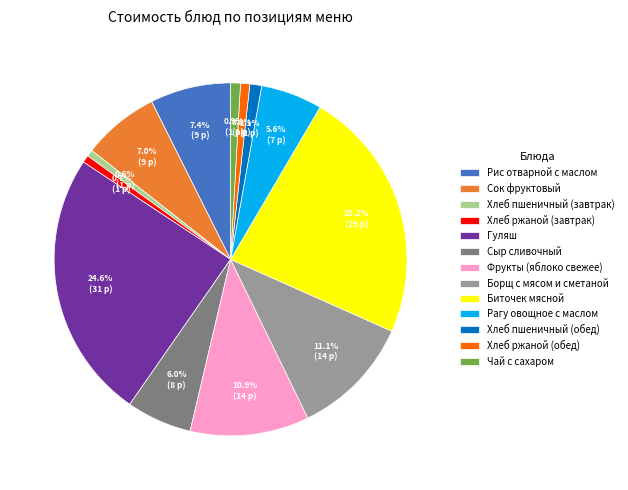

Approximately how many times larger is the value at Биточек мясной compared to Сыр сливочный?

3.9